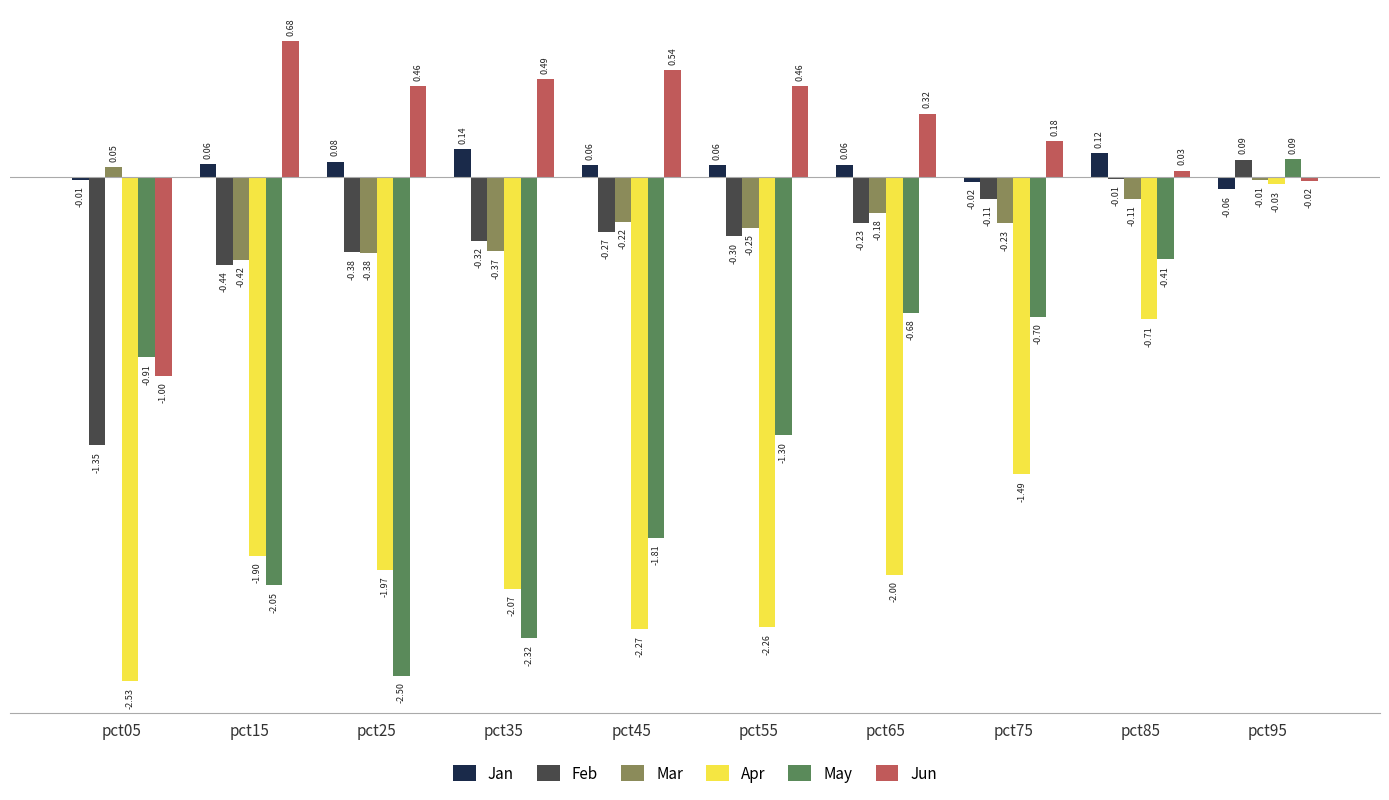

The value of Mar at pct45 is -0.4. True or false?

False